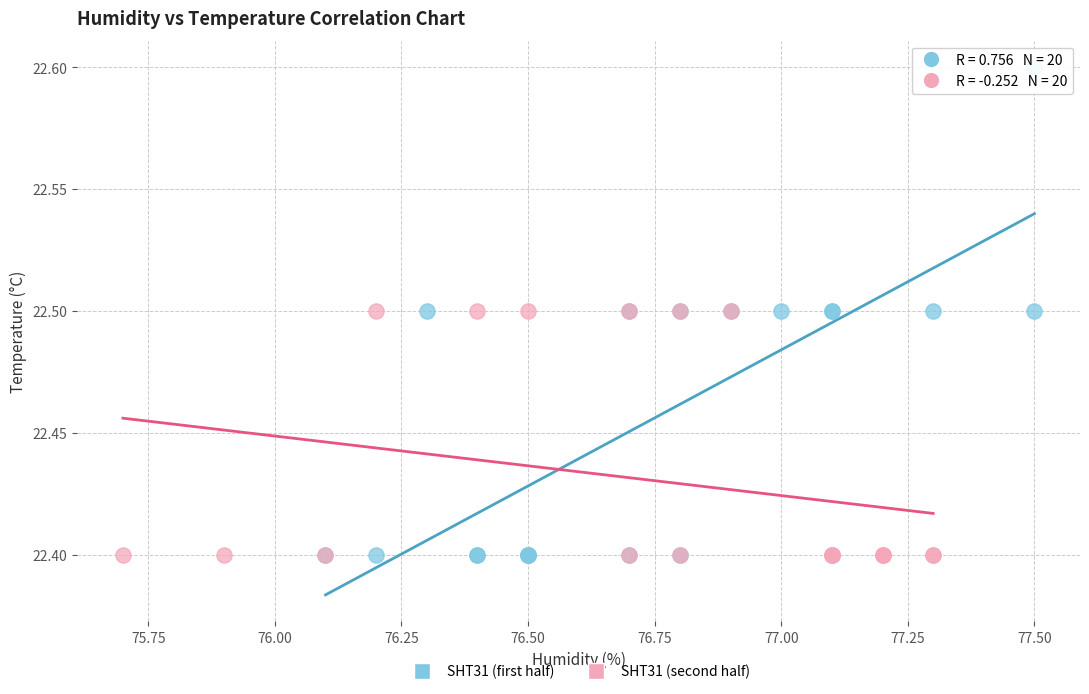

Which series contains the highest Y value?

SHT31 (first half)